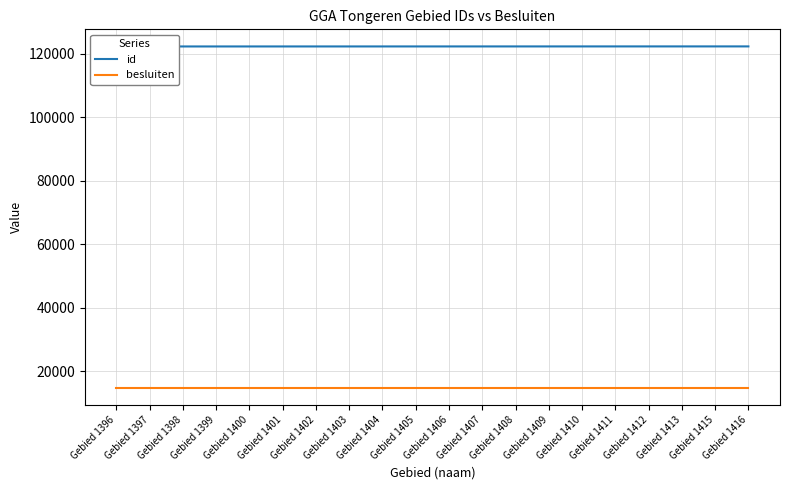

Reading right to left, list all the values displayed in this chart.

id: Gebied 1416=122269	Gebied 1415=122268	Gebied 1413=122267	Gebied 1412=122266	Gebied 1411=122265	Gebied 1410=122264	Gebied 1409=122263	Gebied 1408=122262	Gebied 1407=122261	Gebied 1406=122260	Gebied 1405=122259	Gebied 1404=122258	Gebied 1403=122257	Gebied 1402=122256	Gebied 1401=122255	Gebied 1400=122254	Gebied 1399=122253	Gebied 1398=122252	Gebied 1397=122251	Gebied 1396=122250
besluiten: Gebied 1416=14870	Gebied 1415=14870	Gebied 1413=14870	Gebied 1412=14870	Gebied 1411=14870	Gebied 1410=14870	Gebied 1409=14870	Gebied 1408=14870	Gebied 1407=14870	Gebied 1406=14870	Gebied 1405=14870	Gebied 1404=14870	Gebied 1403=14870	Gebied 1402=14870	Gebied 1401=14870	Gebied 1400=14870	Gebied 1399=14870	Gebied 1398=14870	Gebied 1397=14870	Gebied 1396=14870